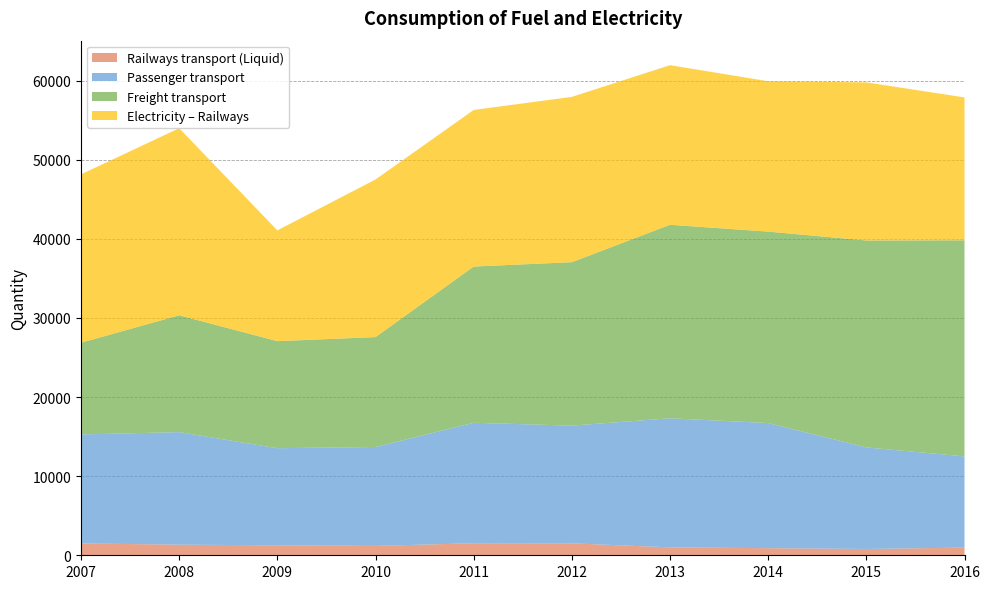

Reading left to right, transcribe all the data shown in this chart.

Railways transport (Liquid): 1500	1344	1258	1185	1525	1511	1000	900	800	970
Passenger transport: 13778	14226	12279	12507	15227	14880	16320	15817	12838	11533
Freight transport: 11595	14774	13534	13894	19754	20665	24464	24206	26164	27323
Electricity – Railways: 21290	23653	14008	19928	19798	20900	20180	19009	19989	18061